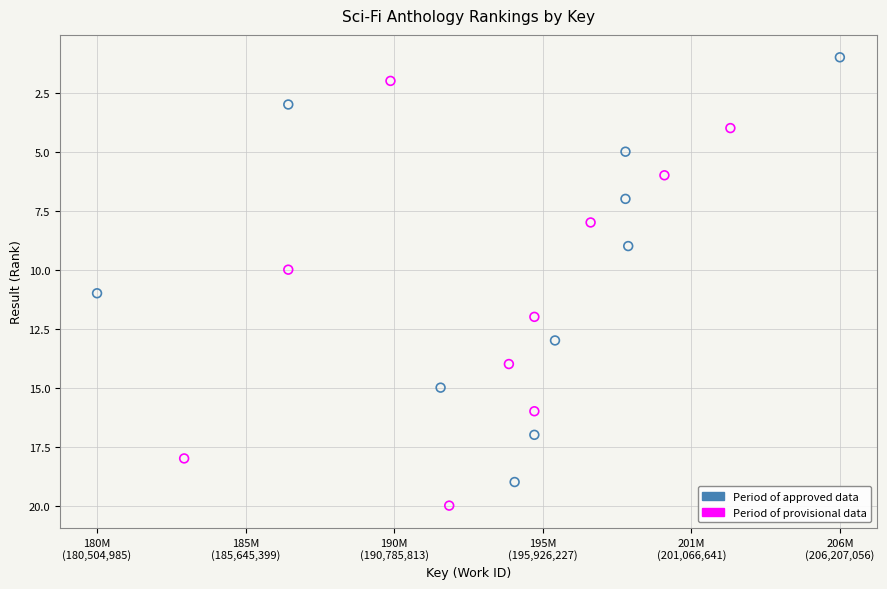

Which series reaches the minimum Y coordinate?

Period of approved data